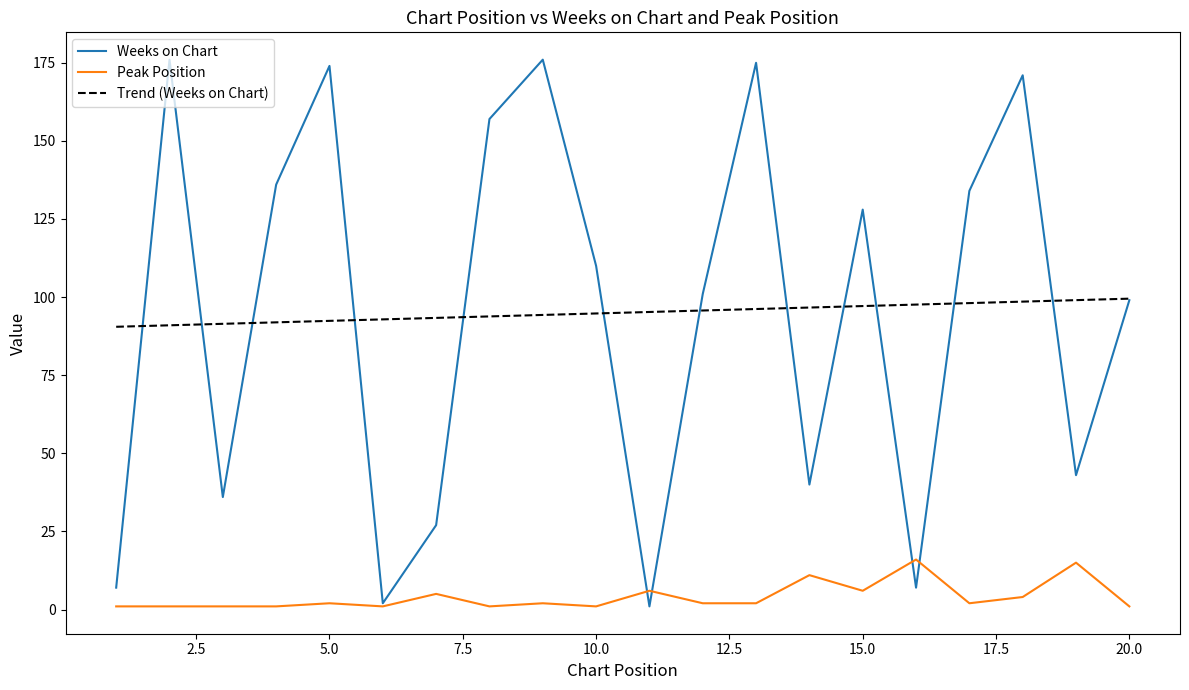

How many interior local valleys does the Weeks on Chart series have?

6